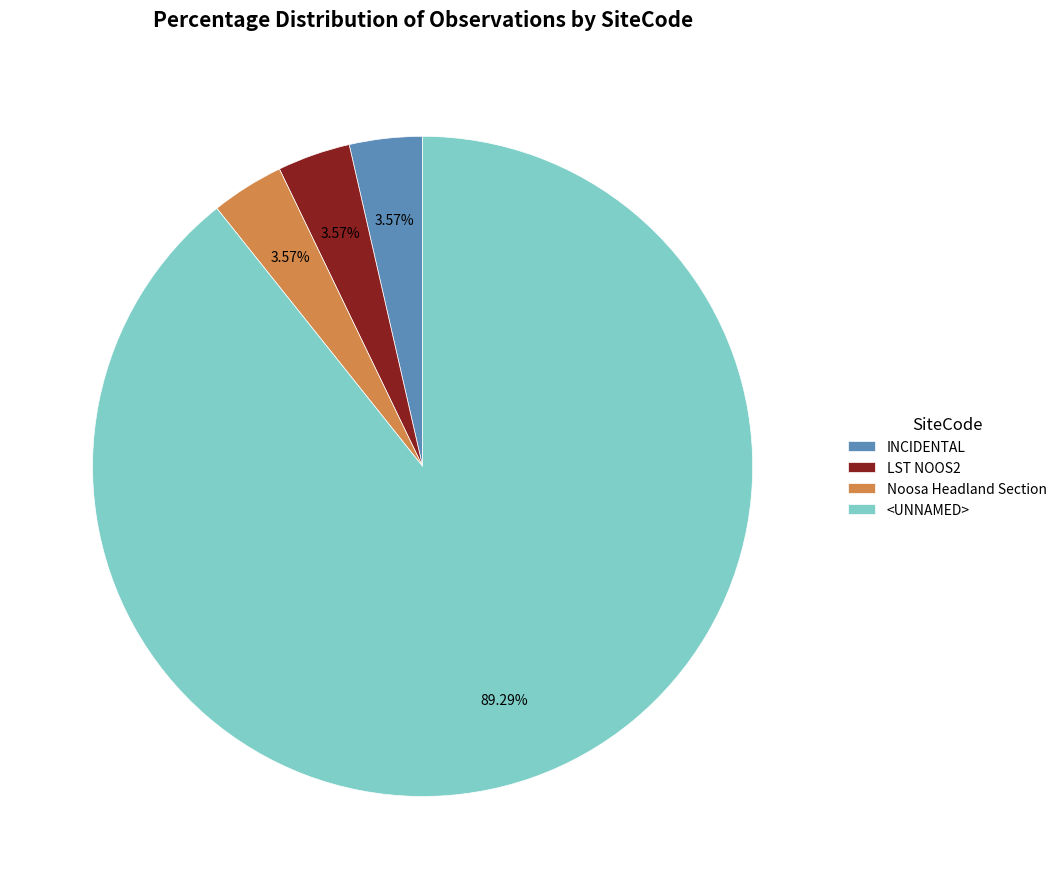

To the nearest percent, what is the combined percentage of LST NOOS2 and <UNNAMED>?

93%